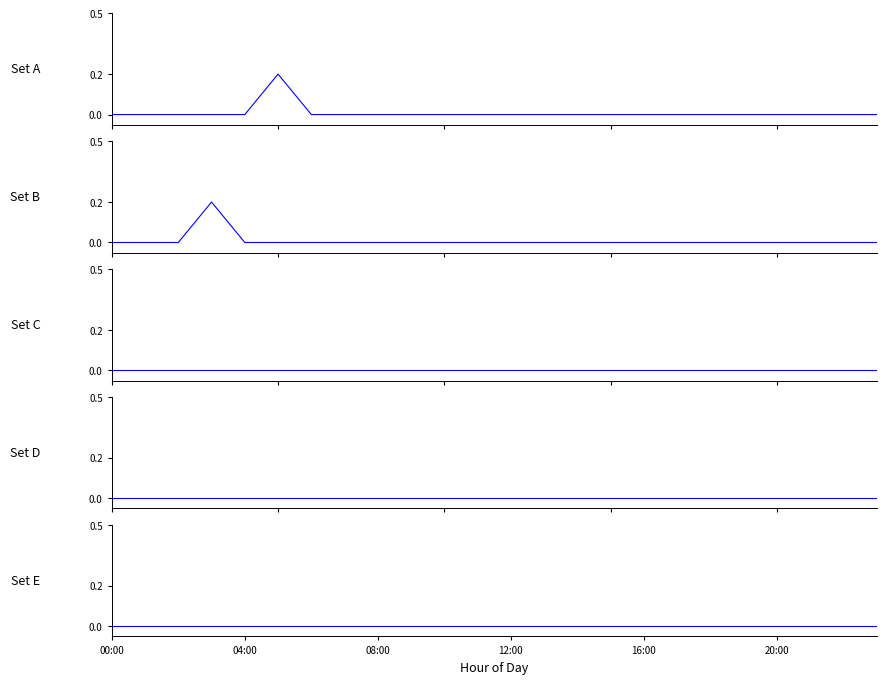

True or false: Day 3 and Day 2 cross at least once.

False